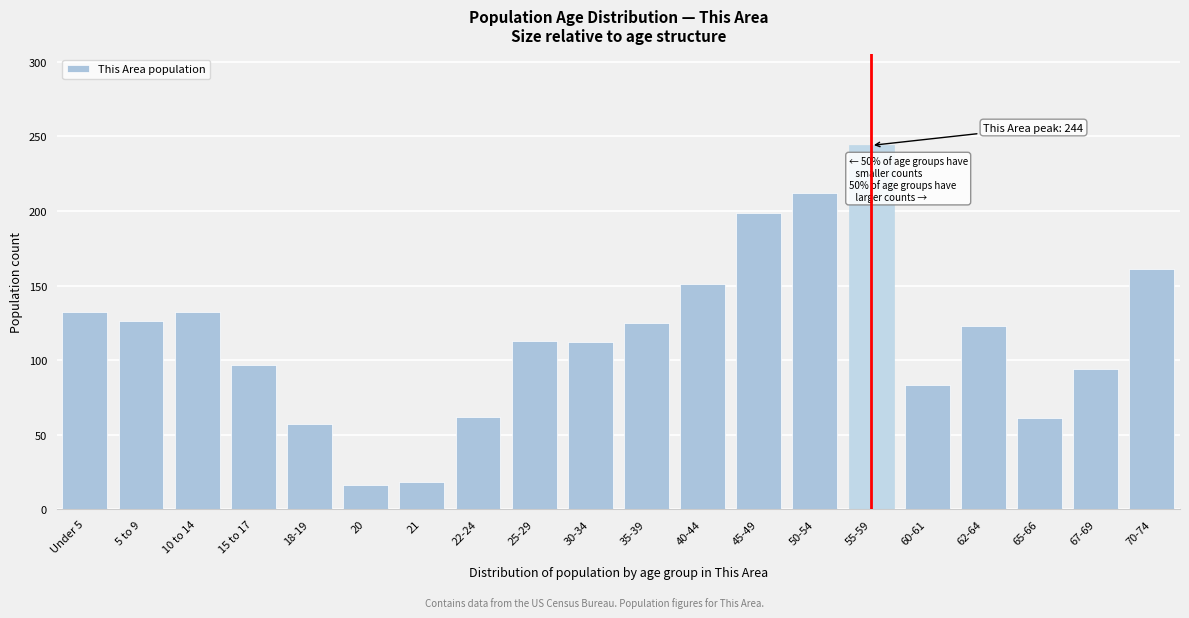

What is the sum of all values?

2318